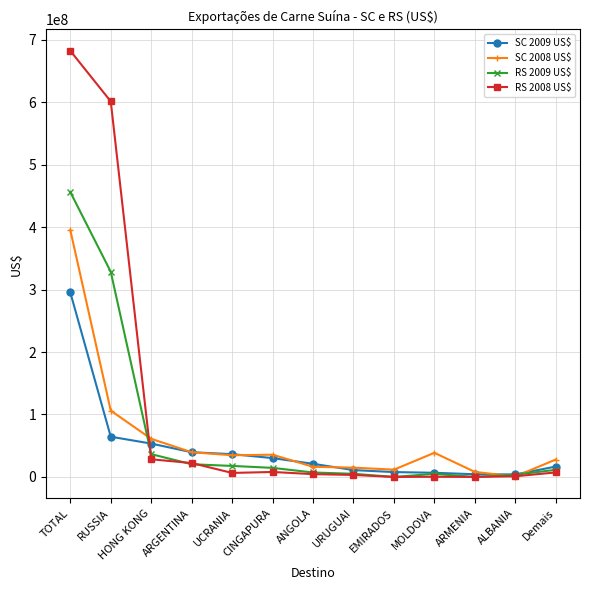

What position from the left is UCRANIA?

5